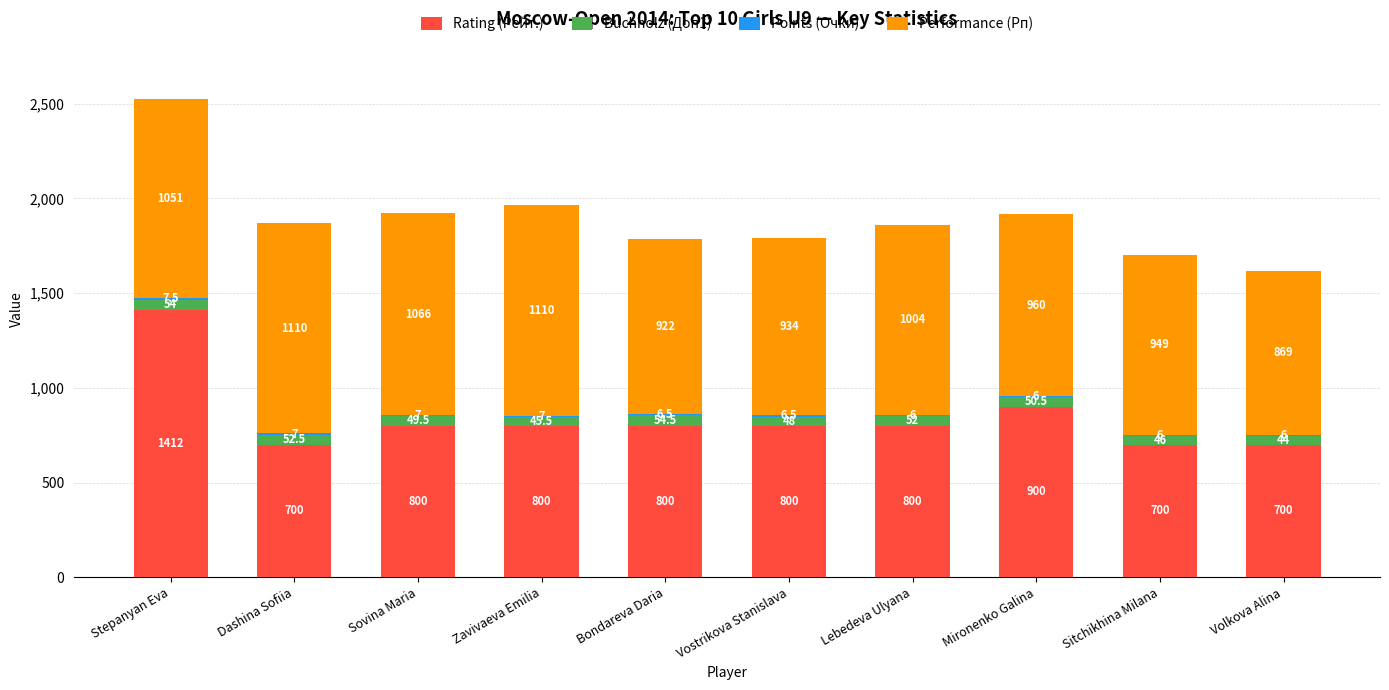

At which category is the sum across all series the highest?

Stepanyan Eva